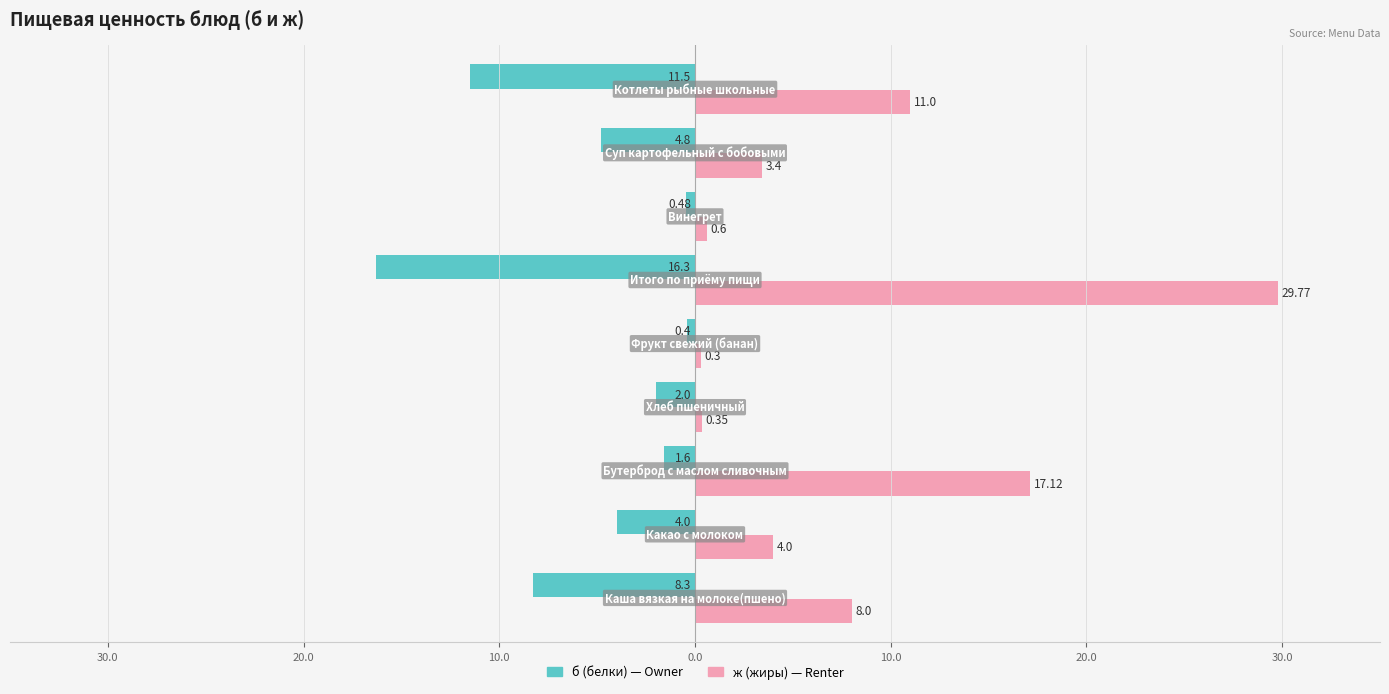

What is the value of the ж (жиры) bar at the 8th from the left?

4.0